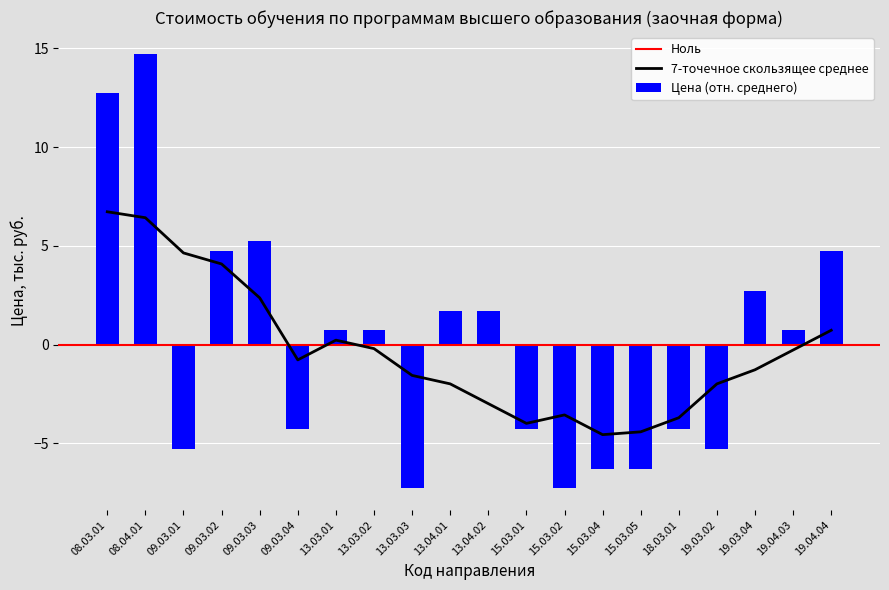

How many values are below zero?

9